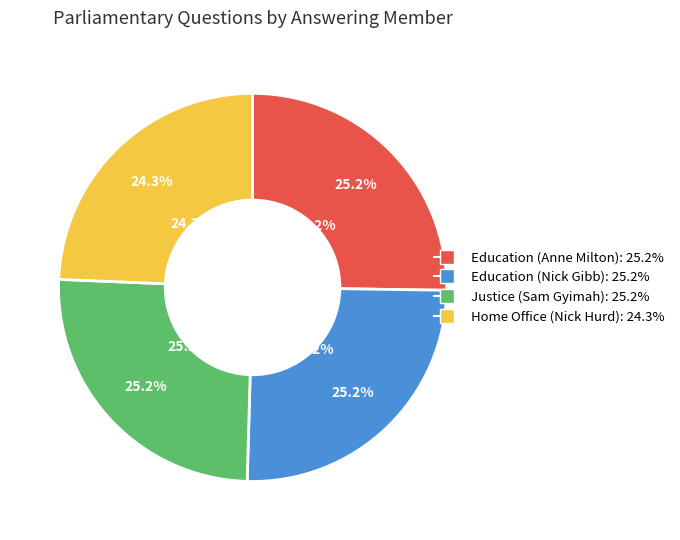

To the nearest percent, what is the difference between the largest and smallest slice percentages?

1%